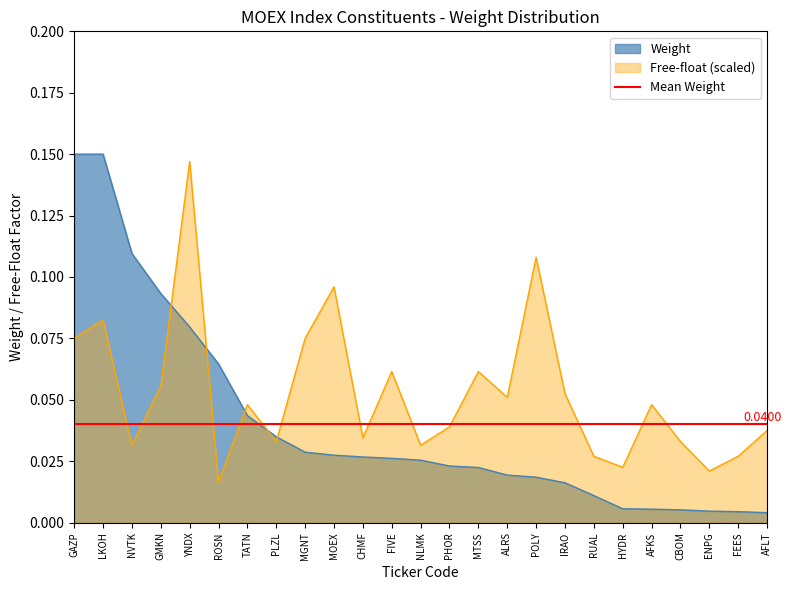

How many lines are shown in the chart?

1